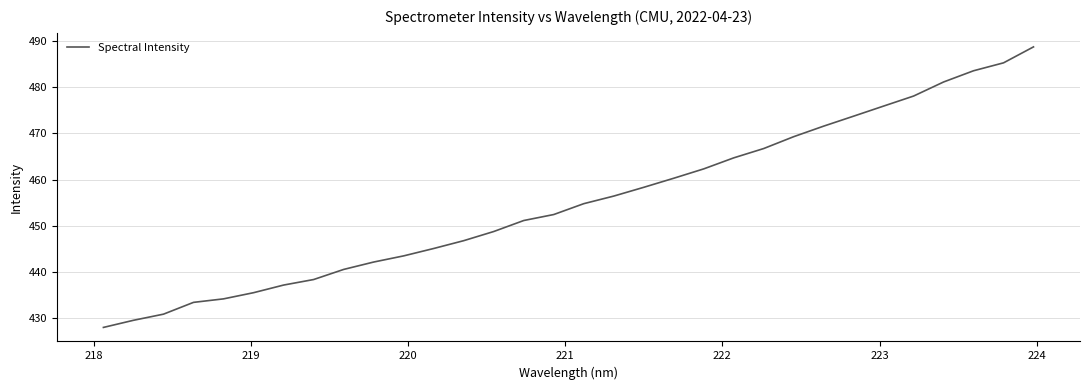

What is the smallest value displayed?

428.0